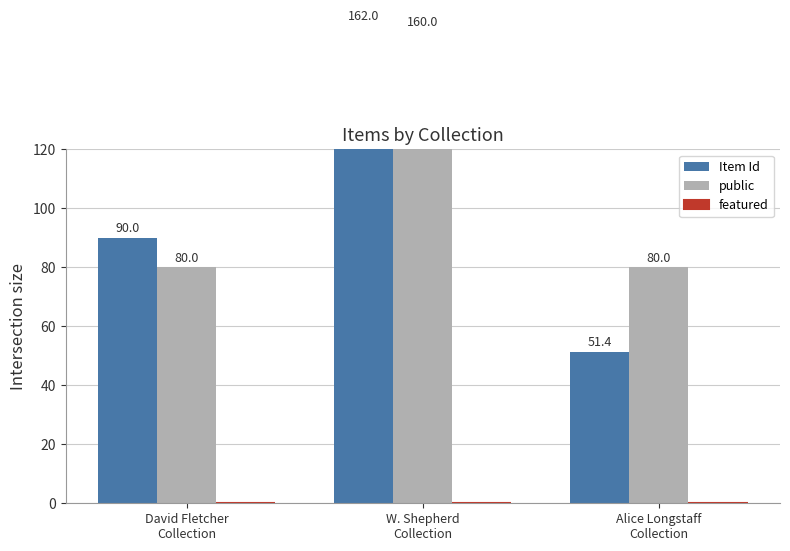

What are all the series names shown in the legend?

Item Id, public, featured